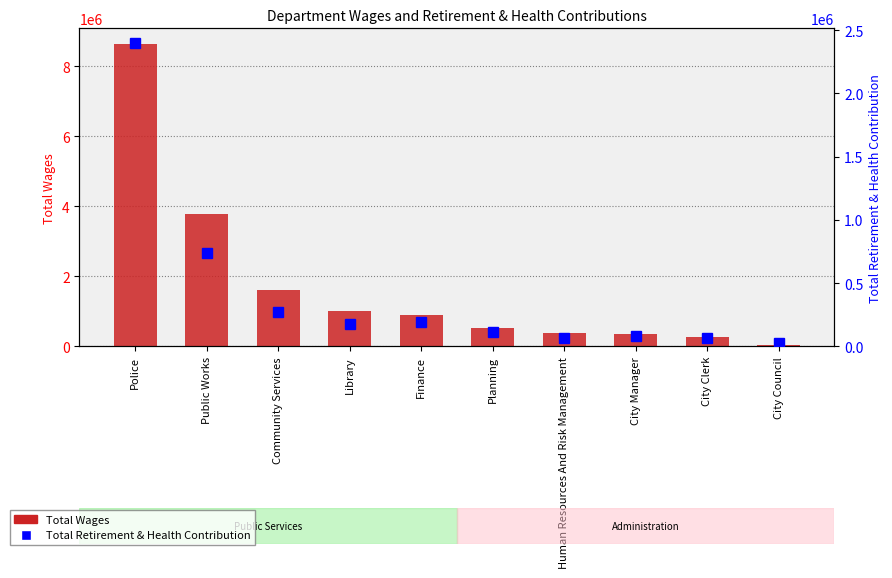

What is the total value across all series at Human Resources And Risk Management?

436732